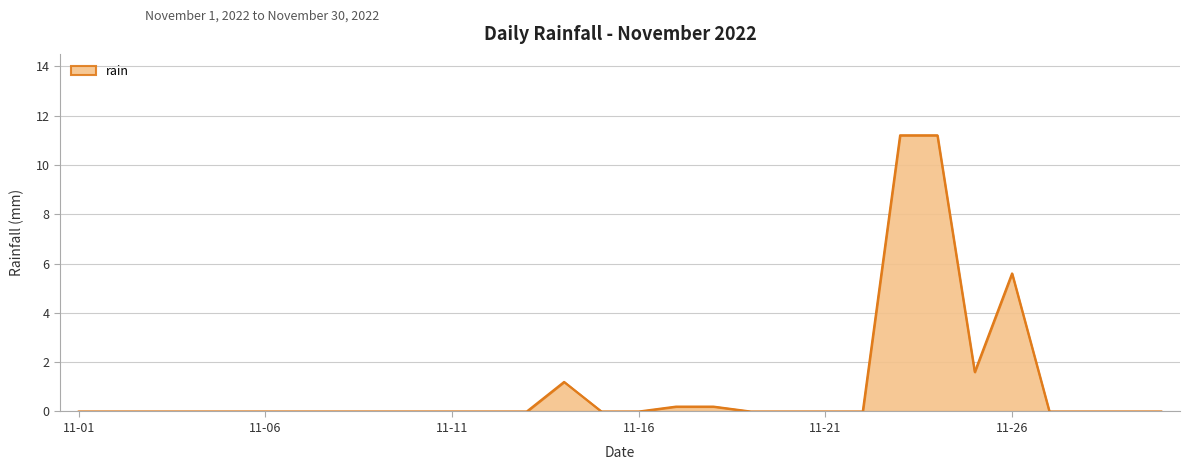

What is the greatest value displayed?

11.2